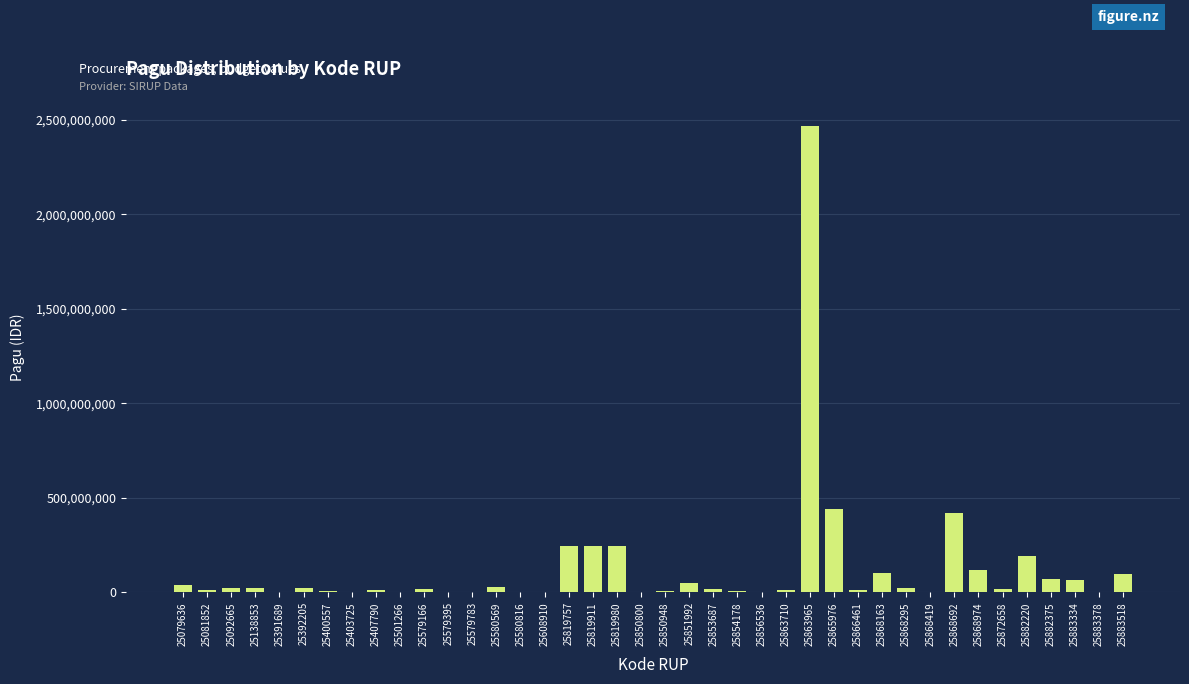

What is the greatest value displayed?

2467677613